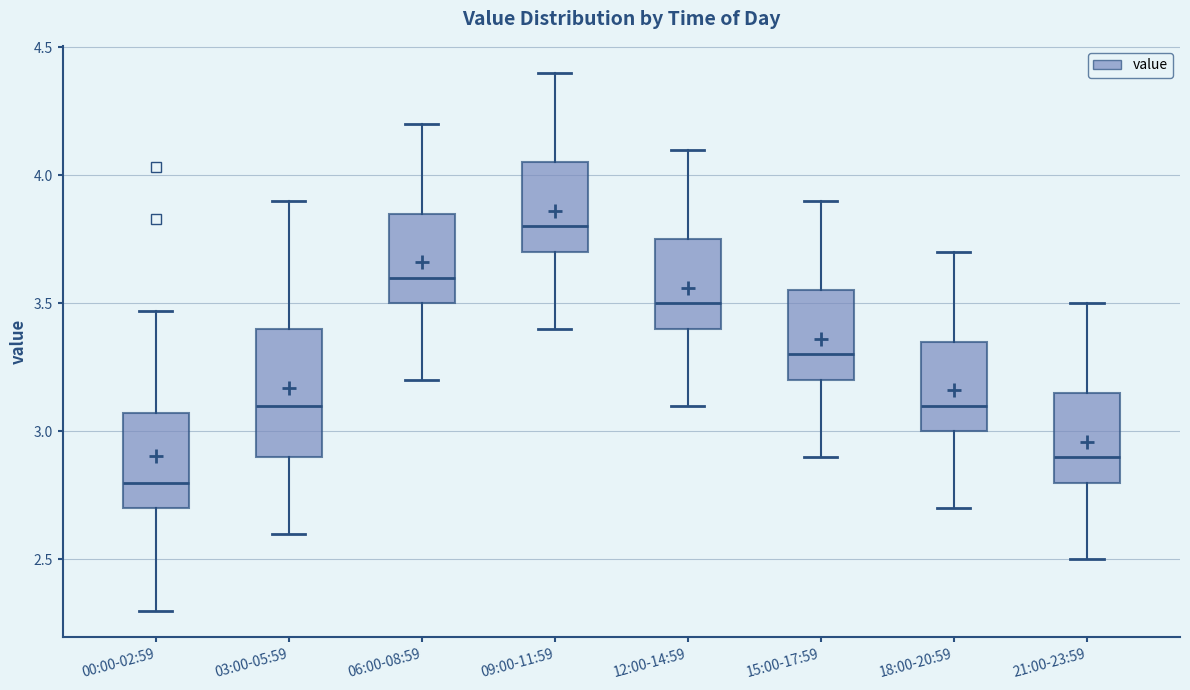

Reading left to right, read every box against the y-axis: the position of its median line, the range the box covers, and the ends of its whiskers. The values are not printed on the chart, so give them approximately, as read against the axis.

00:00-02:59: median 2.80, box 2.70 to 3.05, whiskers 2.30 to 3.45
03:00-05:59: median 3.10, box 2.90 to 3.40, whiskers 2.60 to 3.90
06:00-08:59: median 3.60, box 3.50 to 3.85, whiskers 3.20 to 4.20
09:00-11:59: median 3.80, box 3.70 to 4.05, whiskers 3.40 to 4.40
12:00-14:59: median 3.50, box 3.40 to 3.75, whiskers 3.10 to 4.10
15:00-17:59: median 3.30, box 3.20 to 3.55, whiskers 2.90 to 3.90
18:00-20:59: median 3.10, box 3.00 to 3.35, whiskers 2.70 to 3.70
21:00-23:59: median 2.90, box 2.80 to 3.15, whiskers 2.50 to 3.50